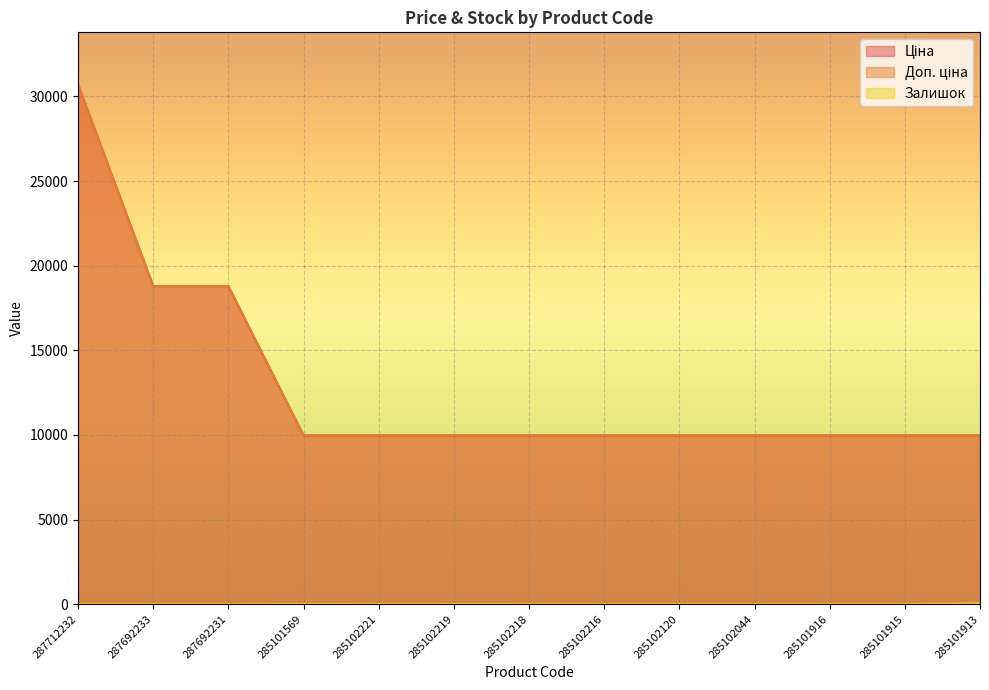

What is the label of the 9th point from the left?

285102120